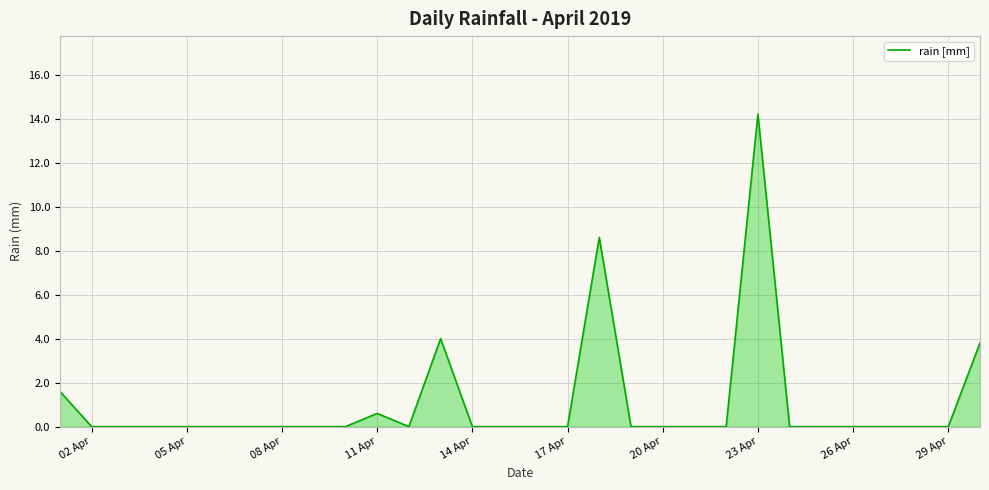

What is the greatest value displayed?

14.2